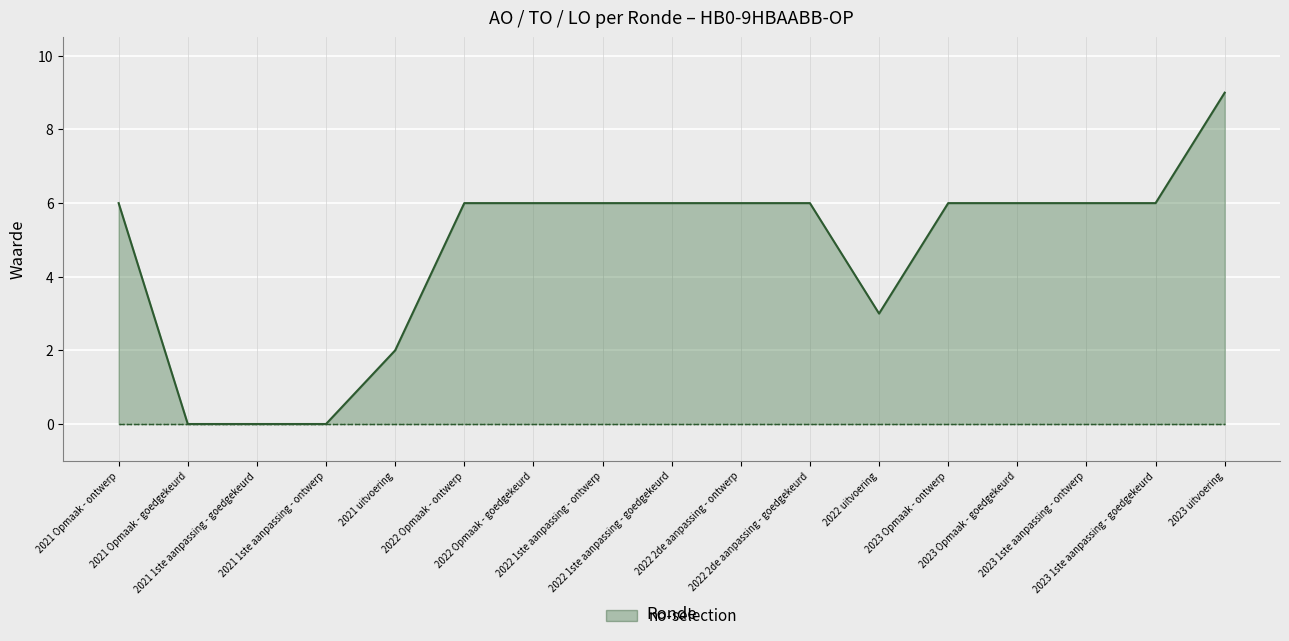

True or false: LO and AO cross at least once.

False